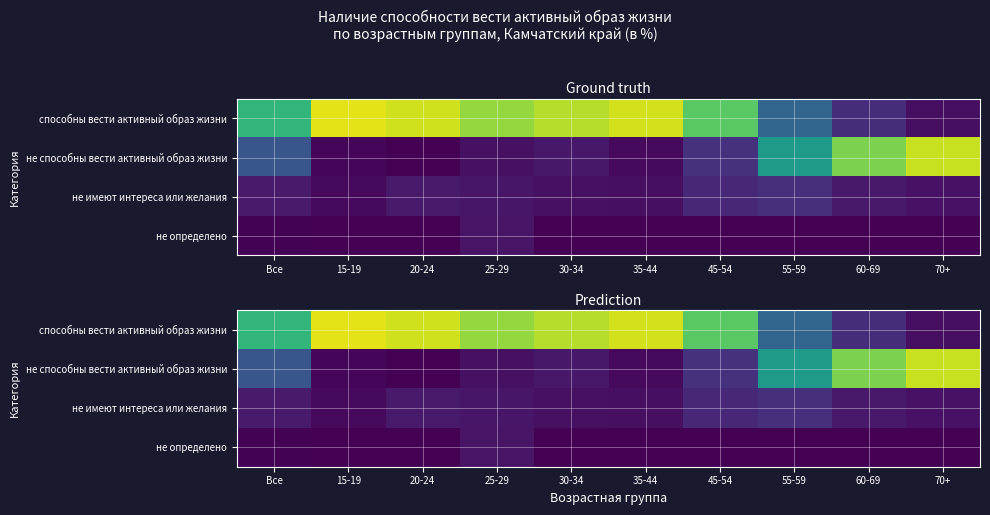

Which has a higher value, 15-19 or 60-69?

15-19